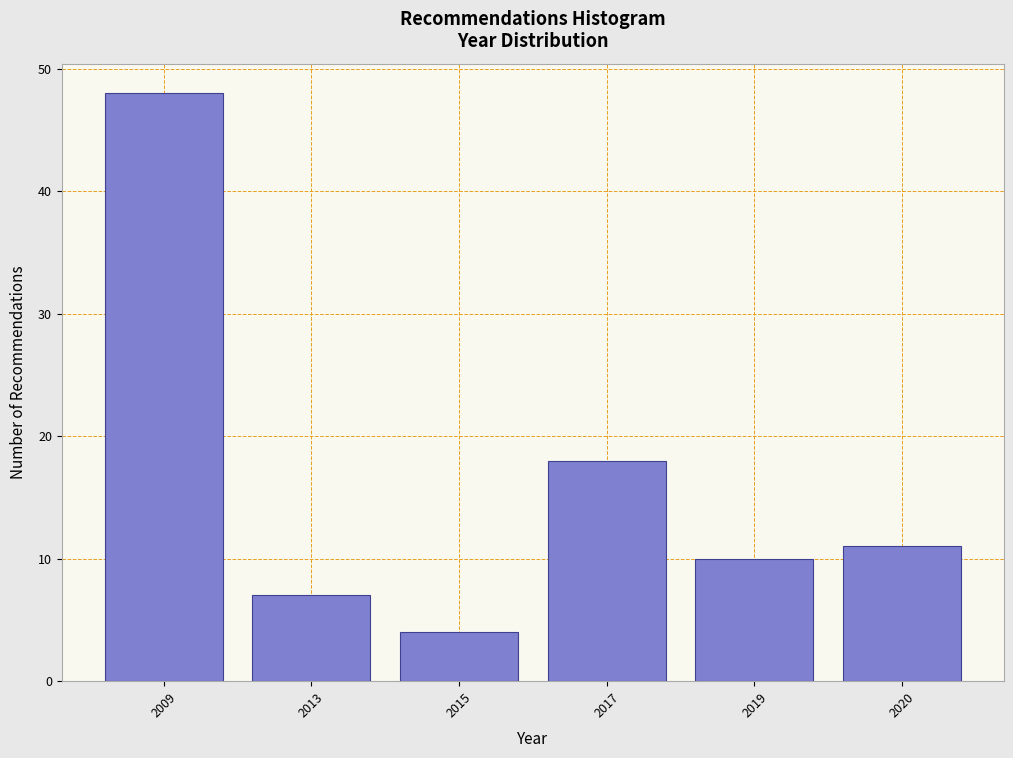

Reading left to right, what are all the values shown in this chart?

48	7	4	18	10	11